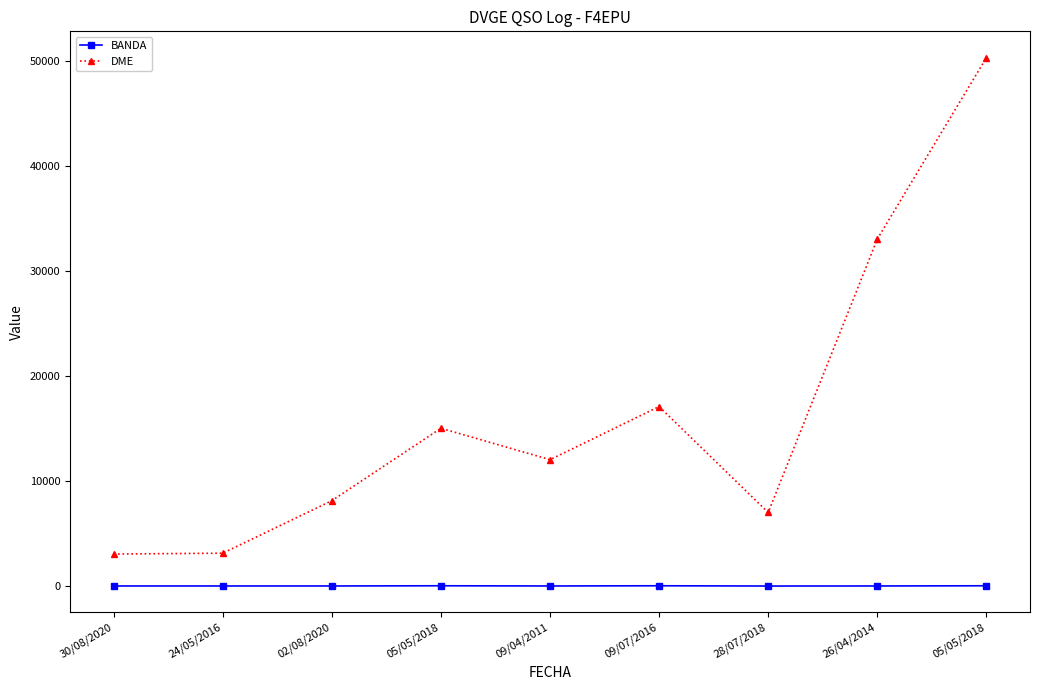

Is this an area chart (filled region under the line)?

No